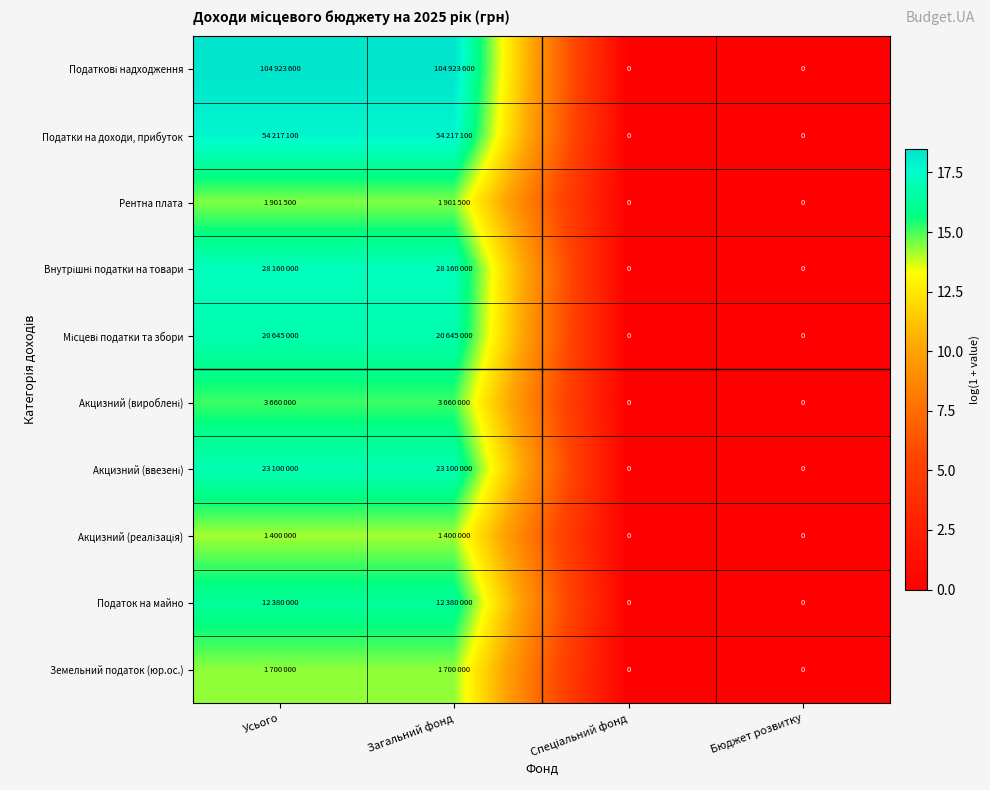

At which category is the sum across all series the highest?

Усього